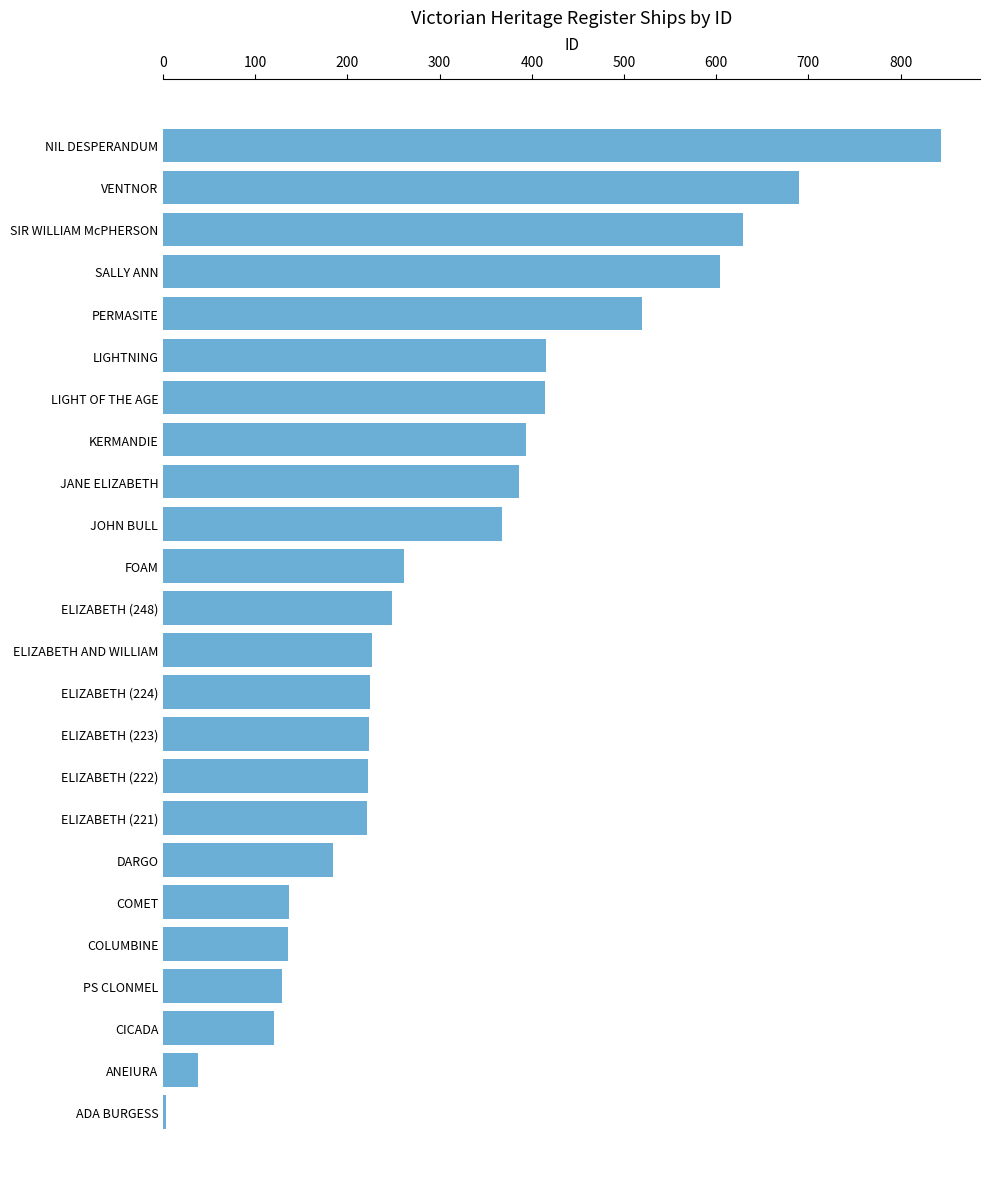

What is the difference between the maximum and minimum values?

841